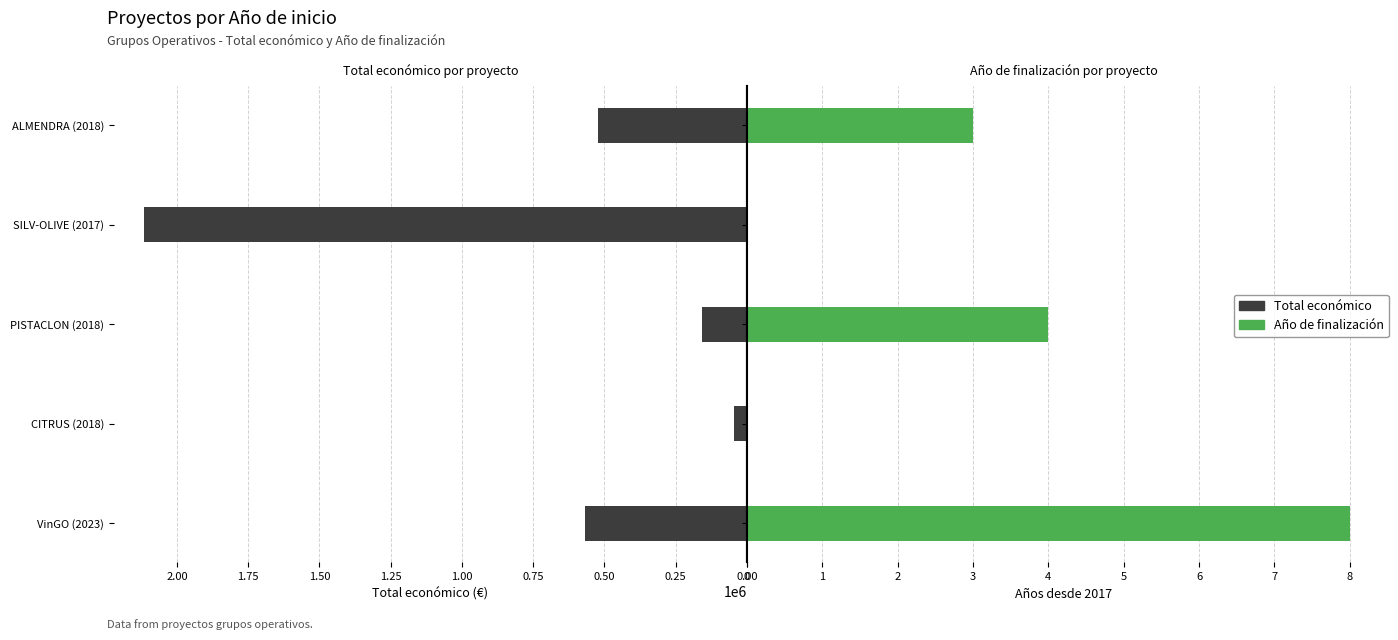

List the series in order of their peak value, lowest first.

Año de finalización, Total económico